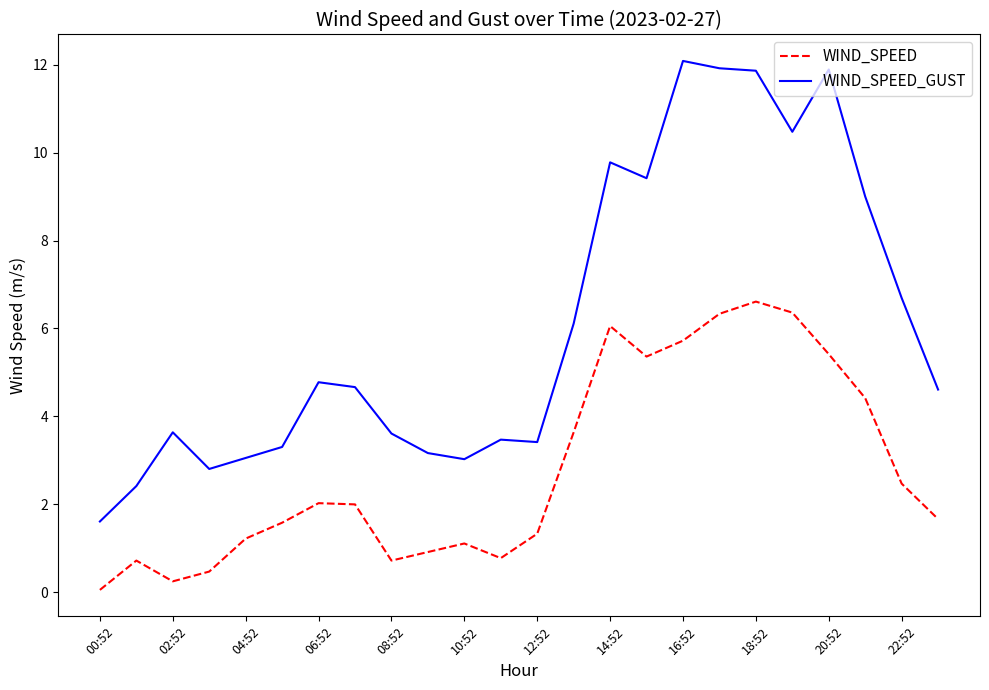

List the series in order of their overall mean, highest first.

WIND_SPEED_GUST, WIND_SPEED